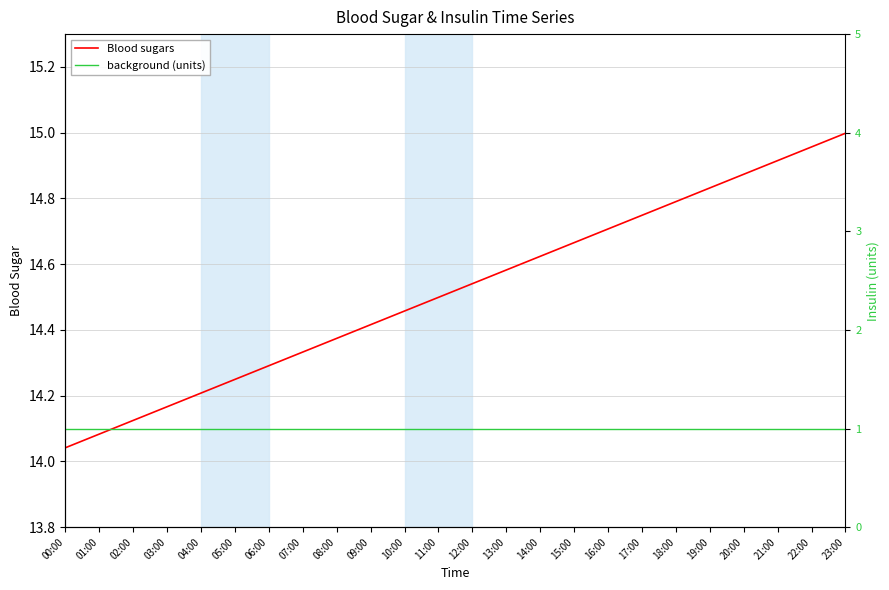

Rank the categories by background (units) value from lowest to highest.

00:00, 01:00, 02:00, 03:00, 04:00, 05:00, 06:00, 07:00, 08:00, 09:00, 10:00, 11:00, 12:00, 13:00, 14:00, 15:00, 16:00, 17:00, 18:00, 19:00, 20:00, 21:00, 22:00, 23:00